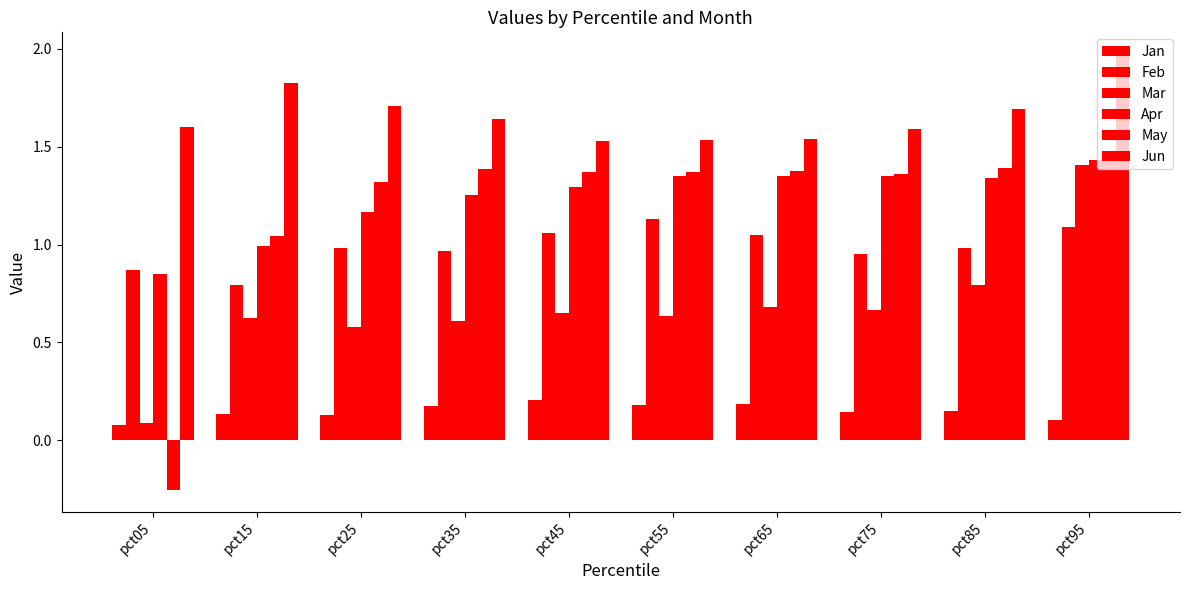

How many bars are there in total?

60